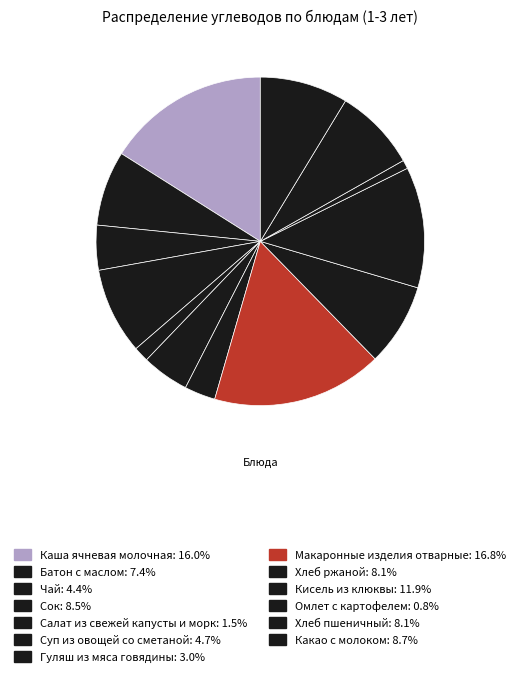

The Гуляш из мяса говядины slice represents 1% of the pie. True or false?

False